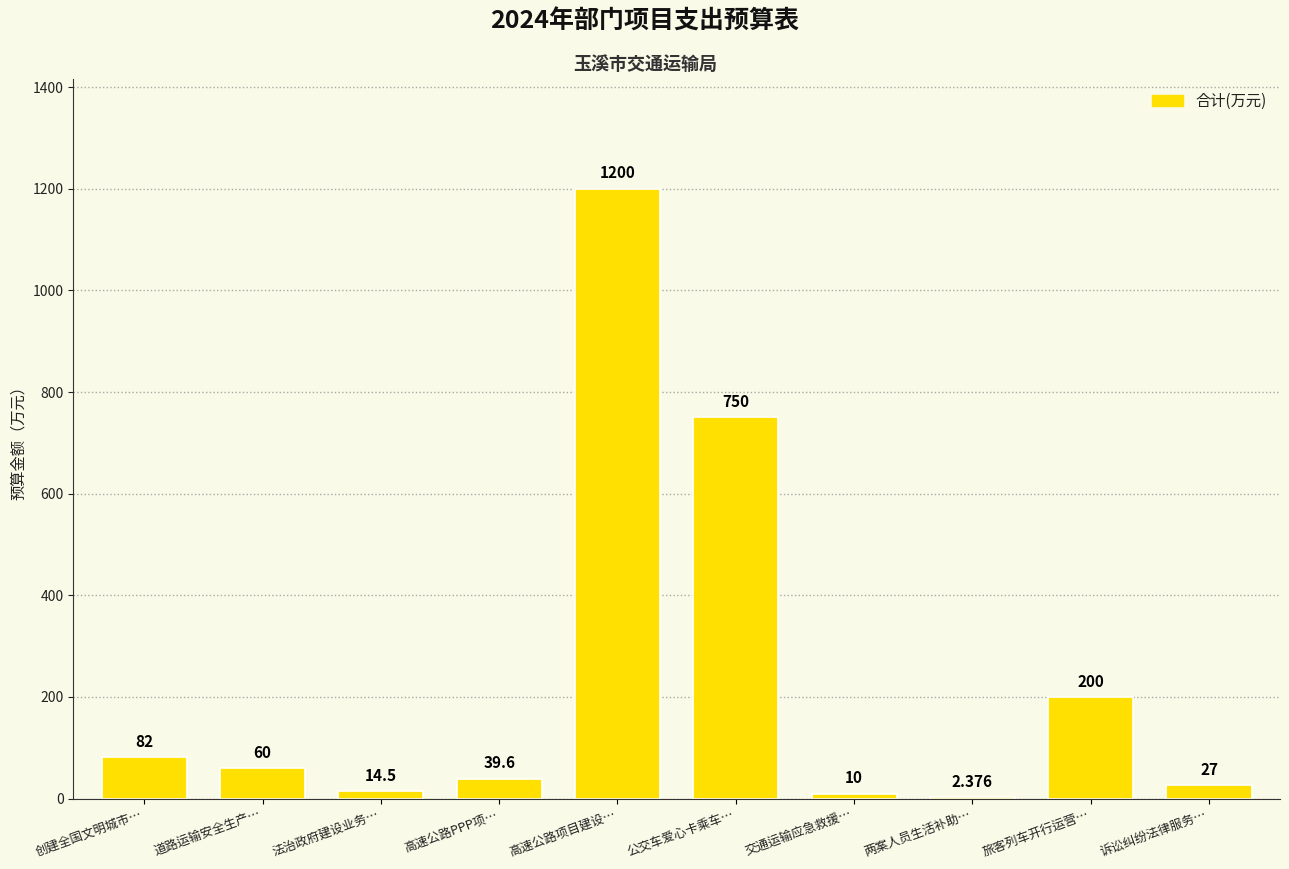

Where does the data first go above 60?

创建全国文明城市…